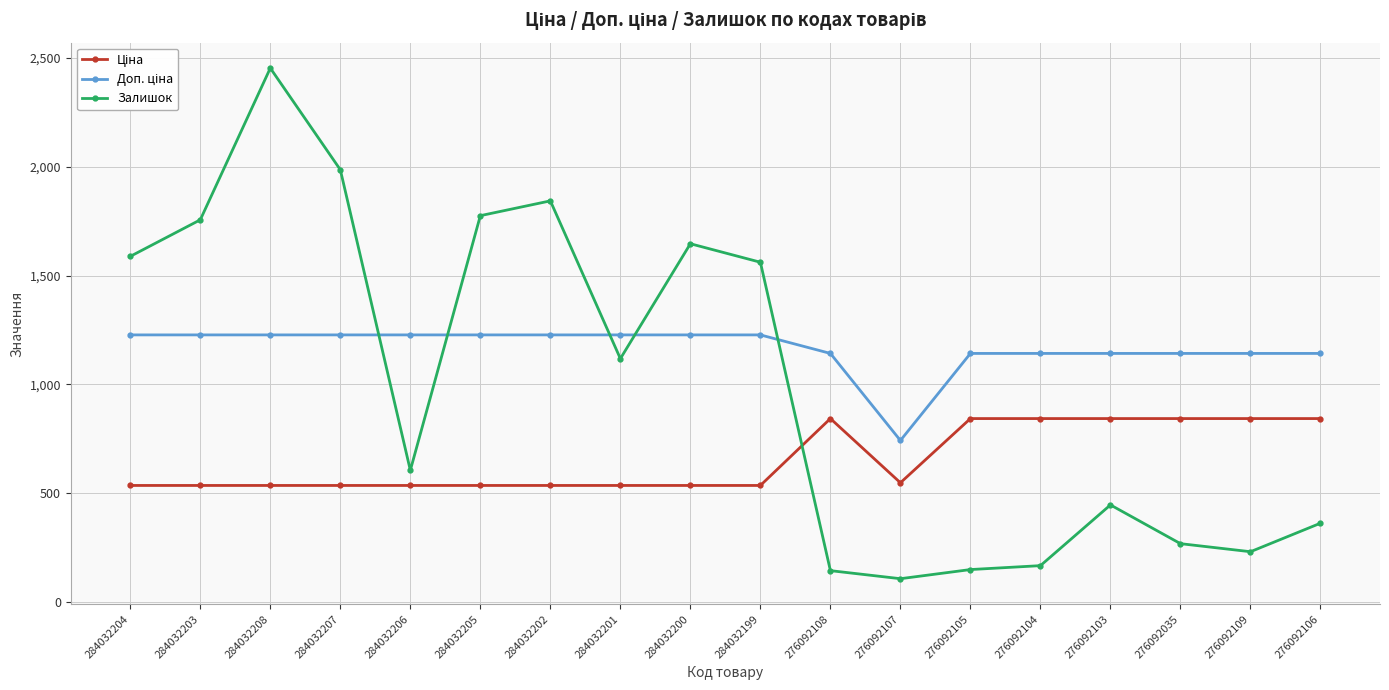

What is the lowest value of the Залишок series?

107.0